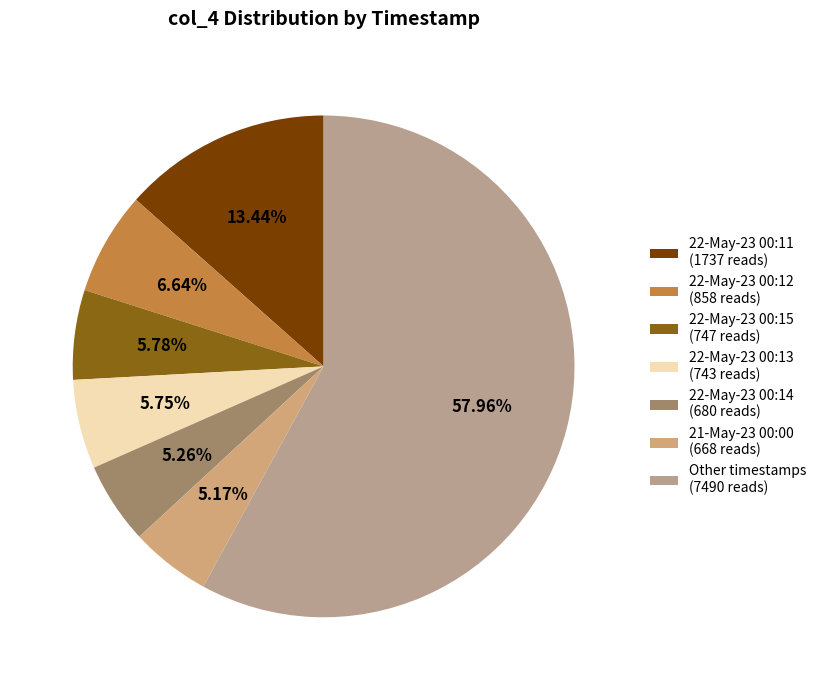

To the nearest percent, what is the average slice percentage?

14%